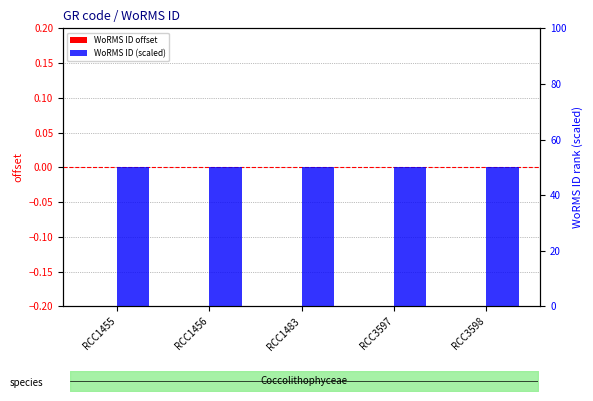

Rank the categories by WoRMS ID offset value from lowest to highest.

RCC1455, RCC1456, RCC1483, RCC3597, RCC3598